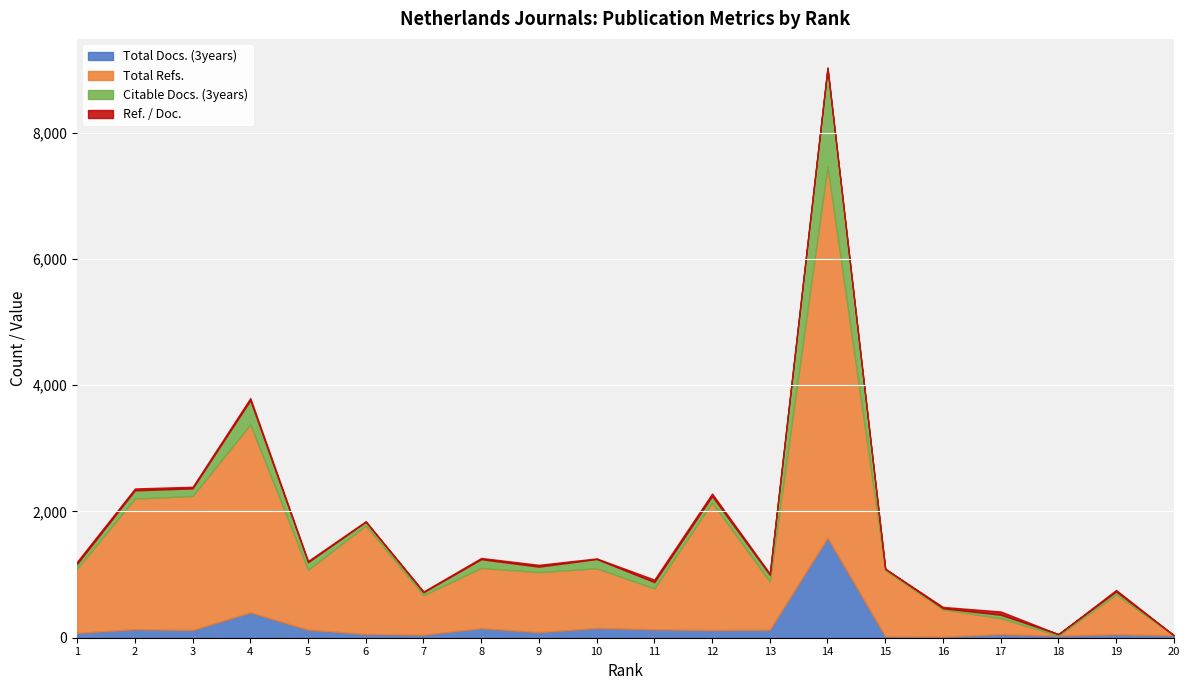

True or false: Citable Docs. (3years) and Total Docs. (3years) intersect in this chart.

False